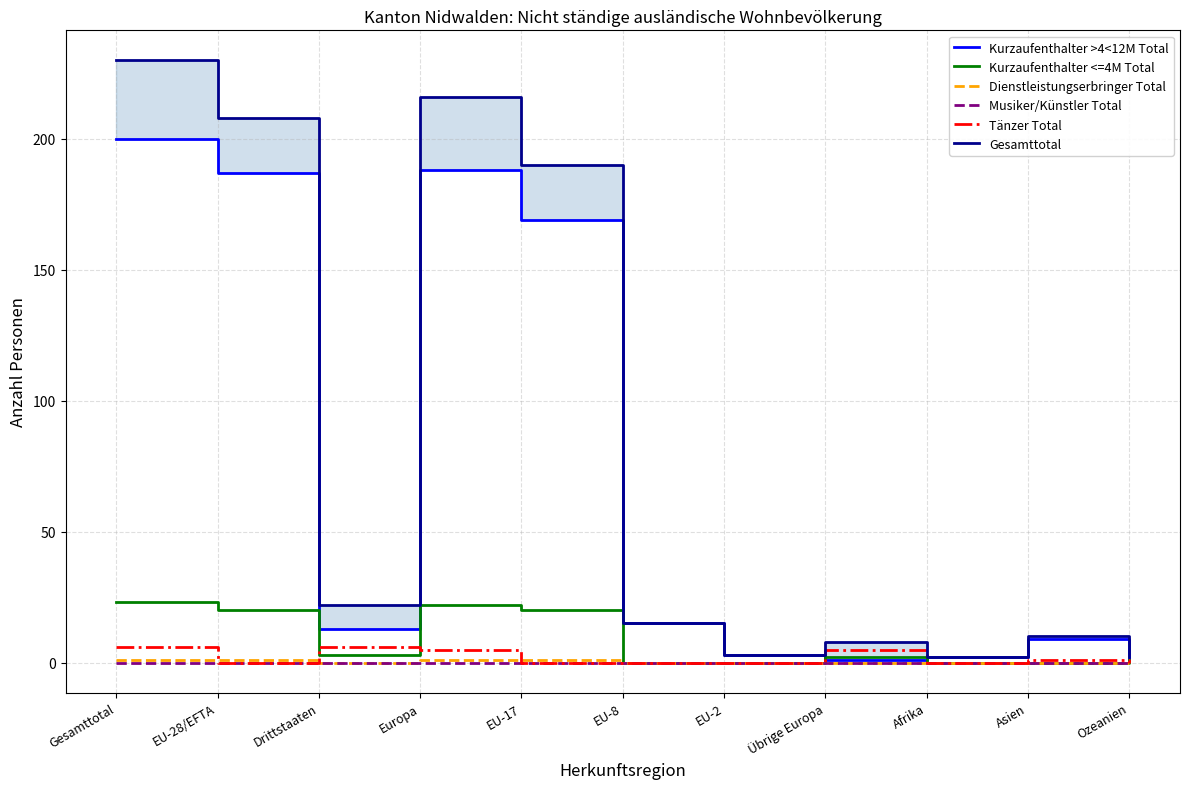

What is the sum of the Kurzaufenthalter <=4M Total values at Ozeanien and Afrika?

1